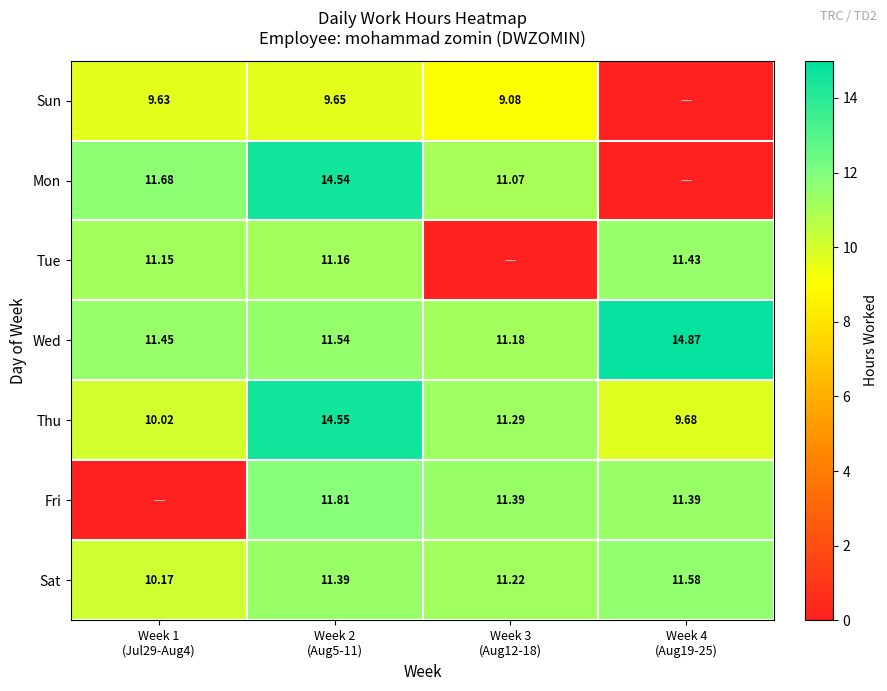

Rank the series at Week 2
(Aug5-11) from lowest to highest value.

Sun, Tue, Sat, Wed, Fri, Mon, Thu